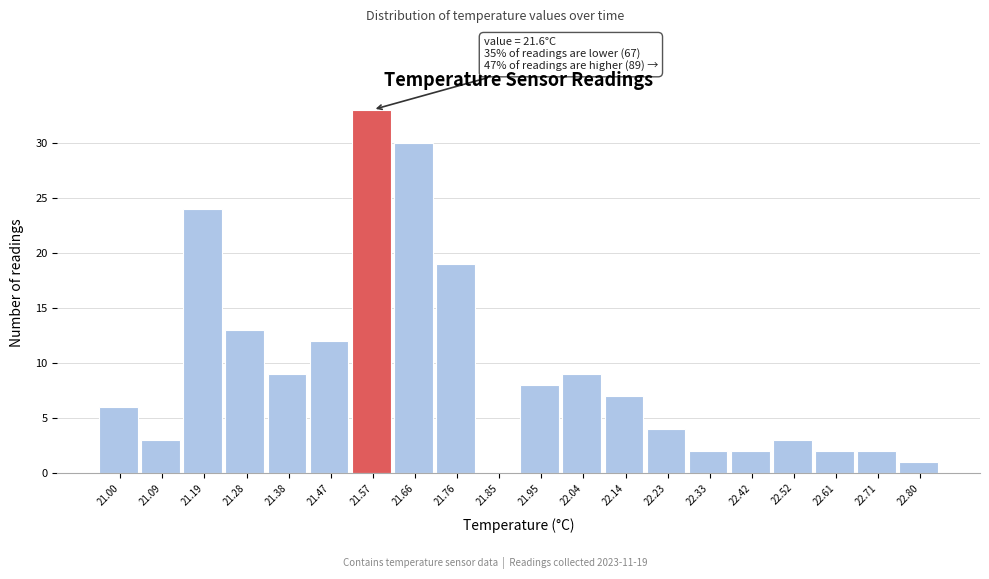

Which range on the x-axis has the tallest bar?

21.520 to 21.615